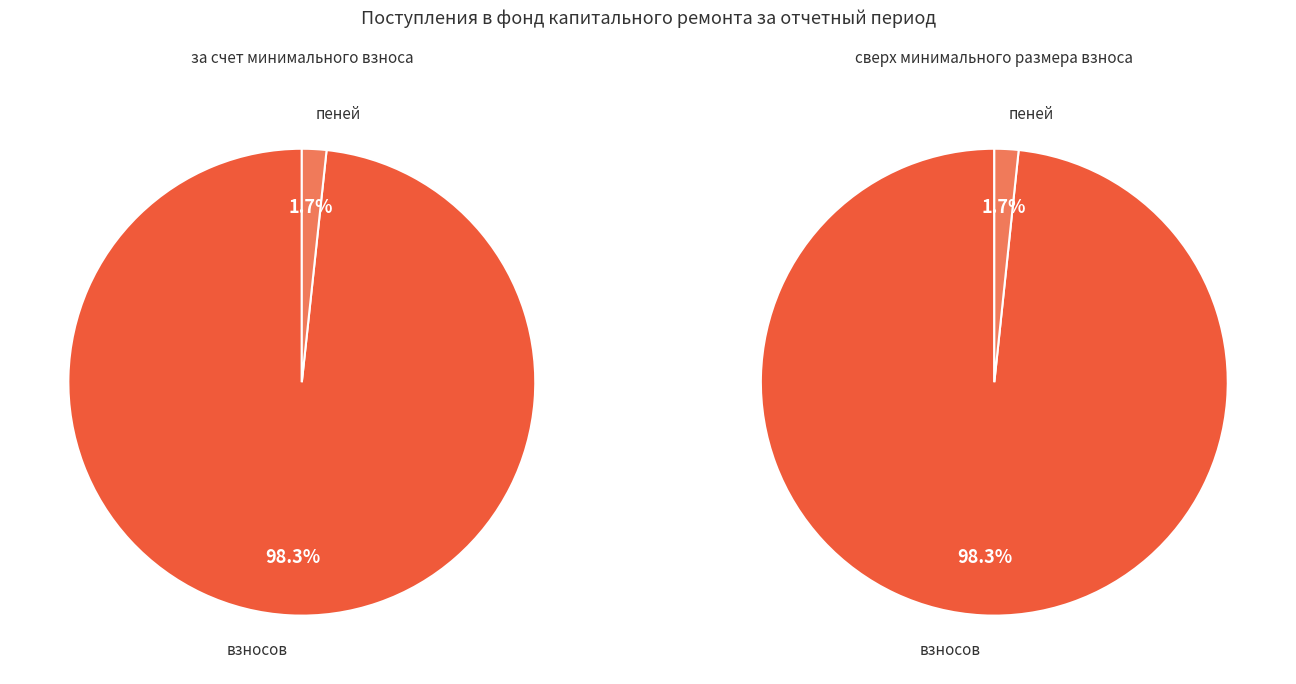

What is the majority slice?

взносов